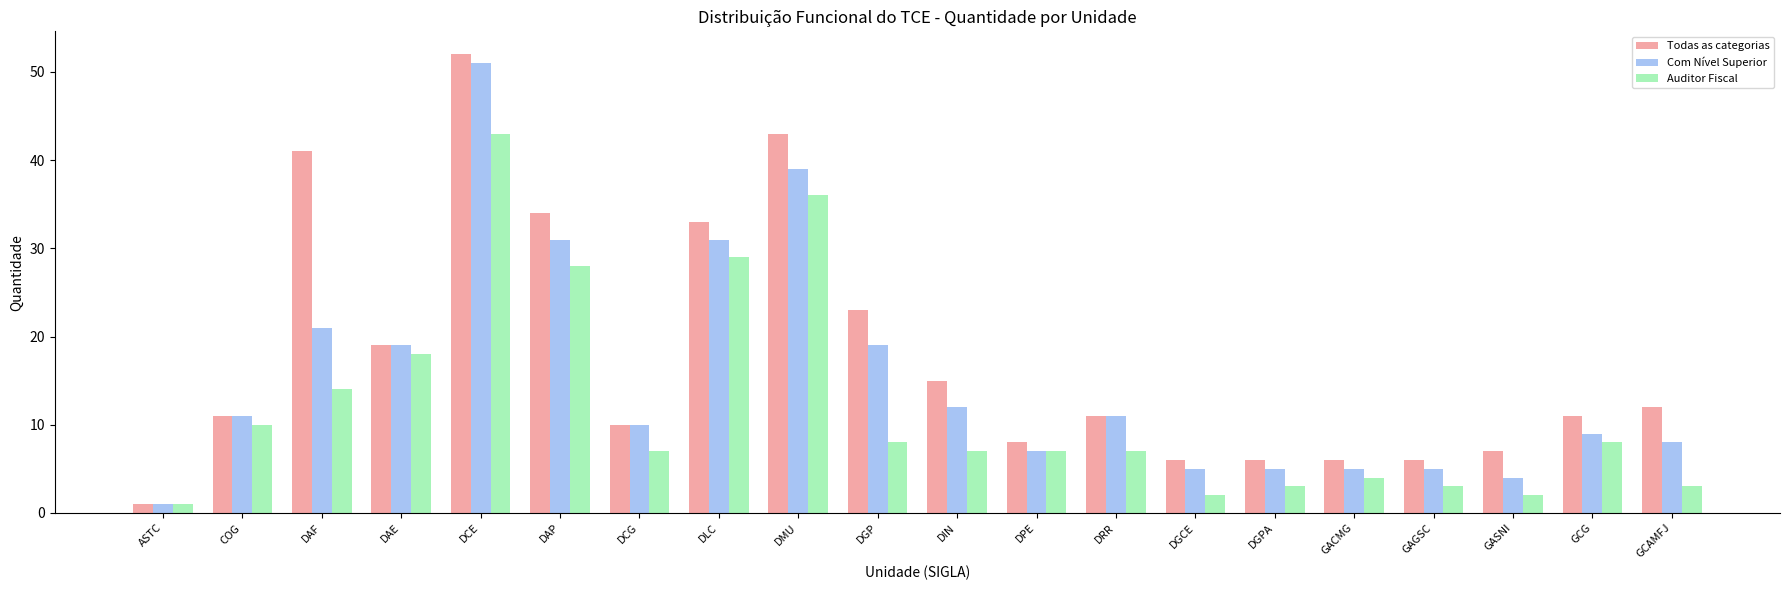

What are all the series names shown in the legend?

Todas as categorias, Com Nível Superior, Auditor Fiscal